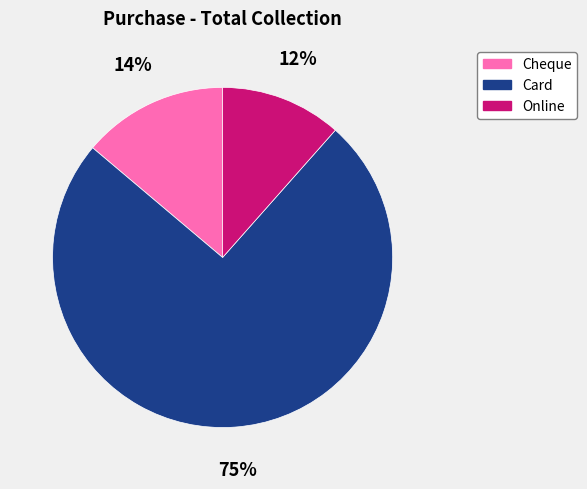

Combined, do Cheque and Card account for over 50%?

Yes